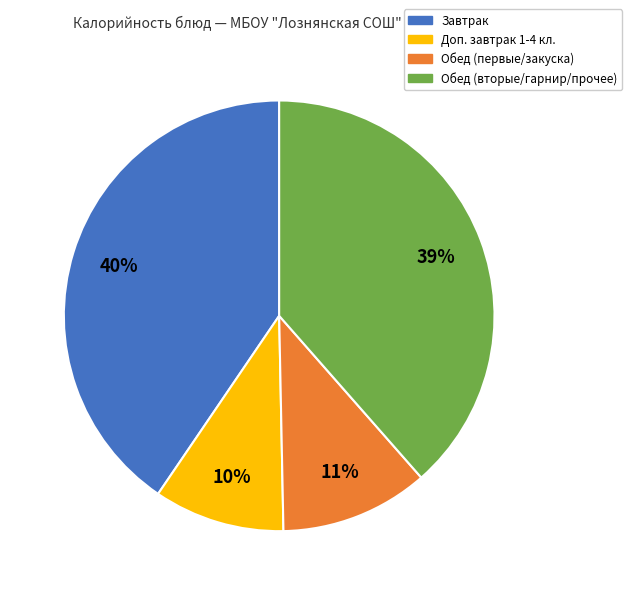

Is there a majority slice in this chart?

No